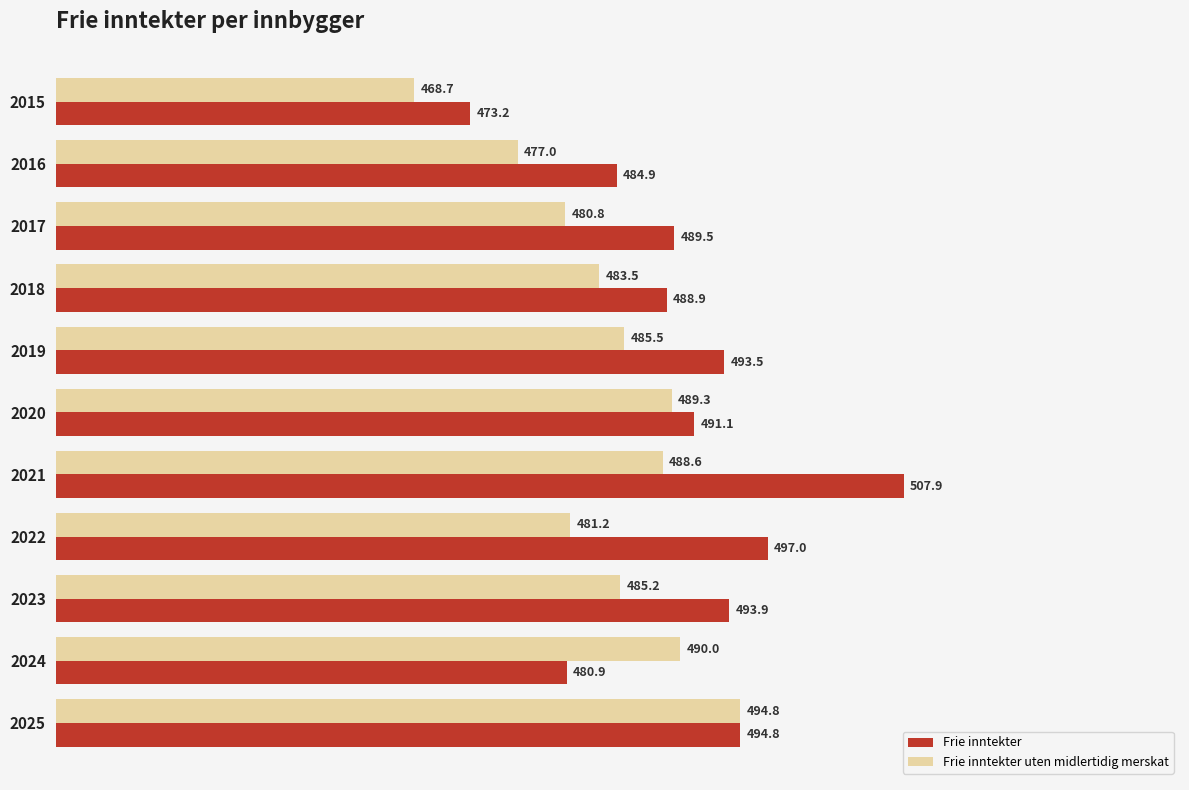

Which series has the widest spread of values?

Frie inntekter